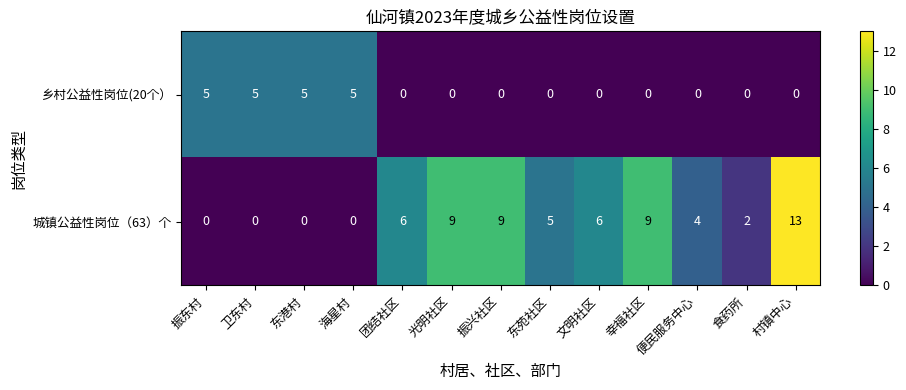

How many 乡村公益性岗位(20个） values are between 0 and 5?

13